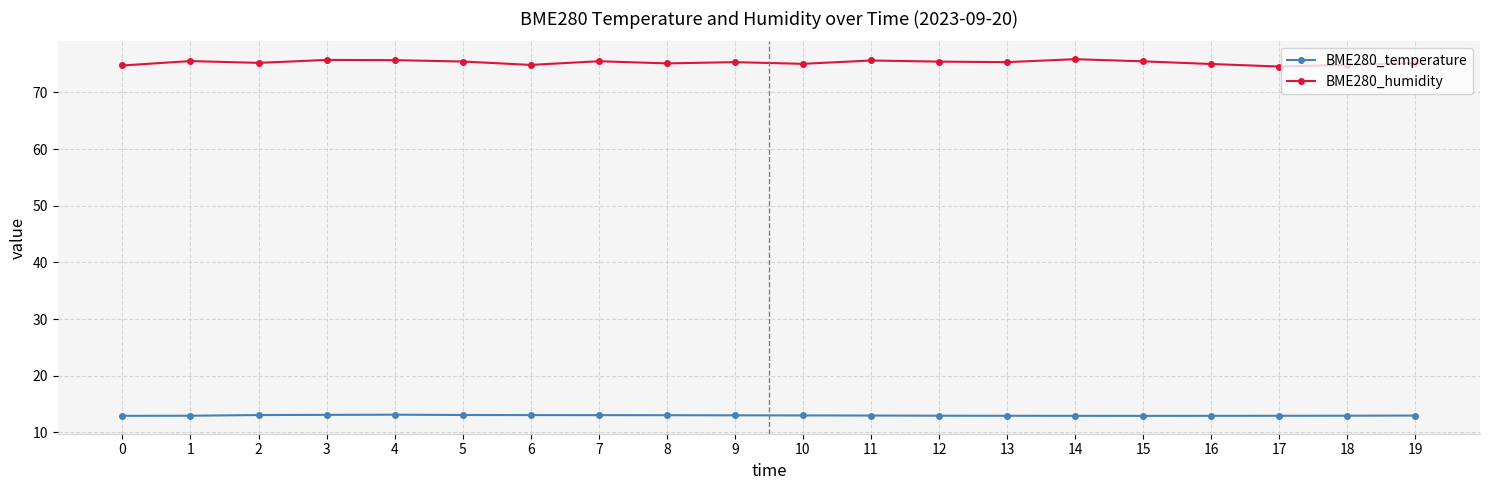

List the series in order of their peak value, highest first.

BME280_humidity, BME280_temperature